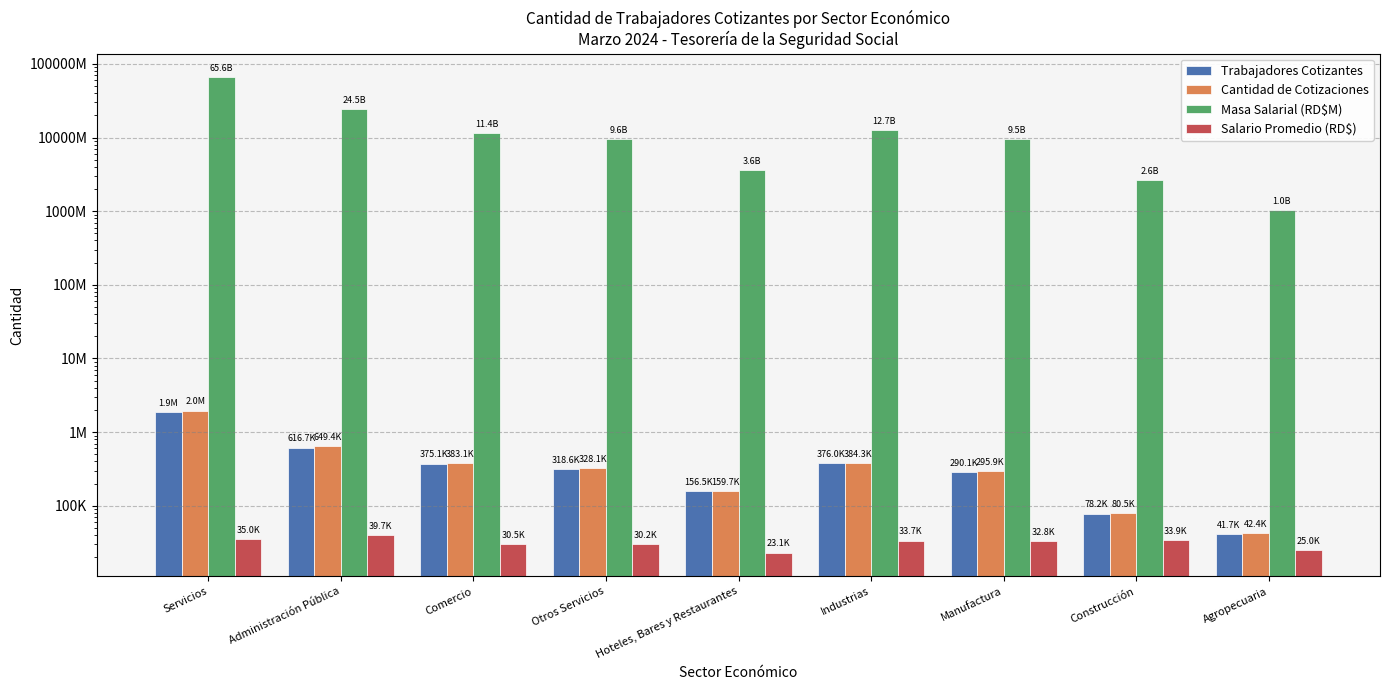

What position from the right is Hoteles, Bares y Restaurantes?

5